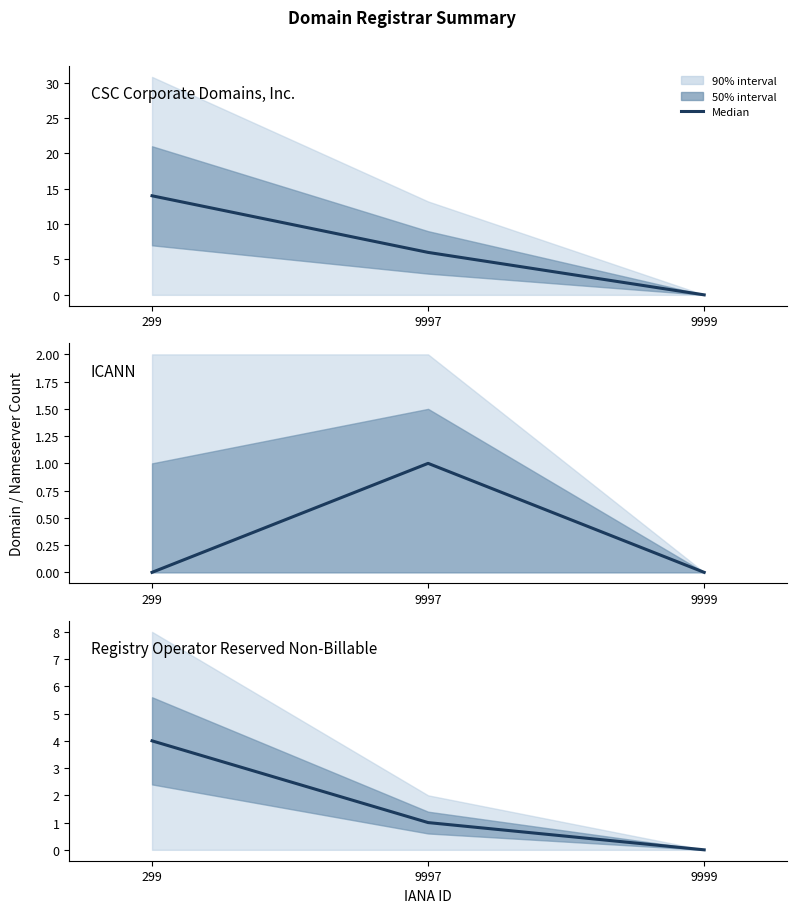

Which label corresponds to the smallest value in the chart?

9999